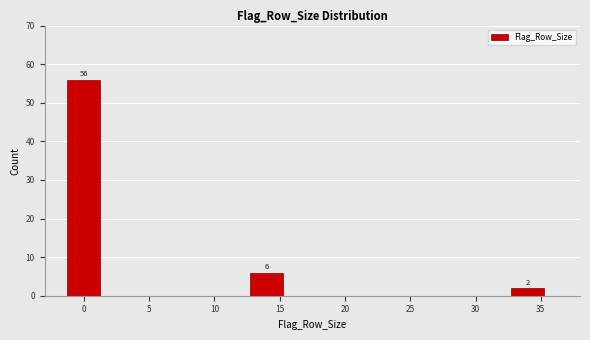

Reading left to right, extract all data points from this chart.

0=56	15=6	35=2